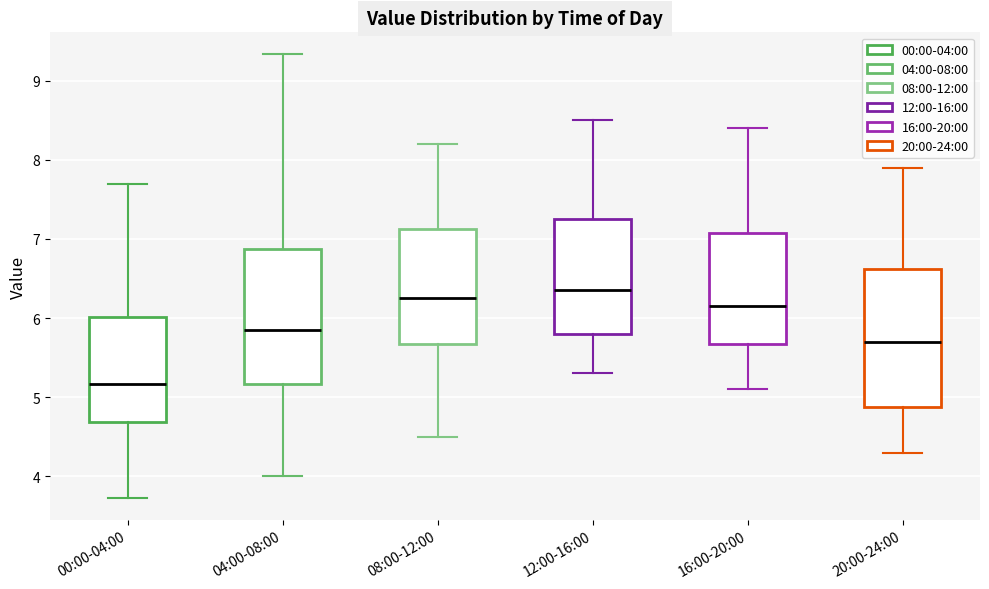

Reading left to right, read every box against the y-axis: the position of its median line, the range the box covers, and the ends of its whiskers. The values are not printed on the chart, so give them approximately, as read against the axis.

00:00-04:00: median 5.2, box 4.7 to 6.0, whiskers 3.7 to 7.7
04:00-08:00: median 5.9, box 5.2 to 6.9, whiskers 4.0 to 9.3
08:00-12:00: median 6.3, box 5.7 to 7.1, whiskers 4.5 to 8.2
12:00-16:00: median 6.4, box 5.8 to 7.3, whiskers 5.3 to 8.5
16:00-20:00: median 6.2, box 5.7 to 7.1, whiskers 5.1 to 8.4
20:00-24:00: median 5.7, box 4.9 to 6.6, whiskers 4.3 to 7.9